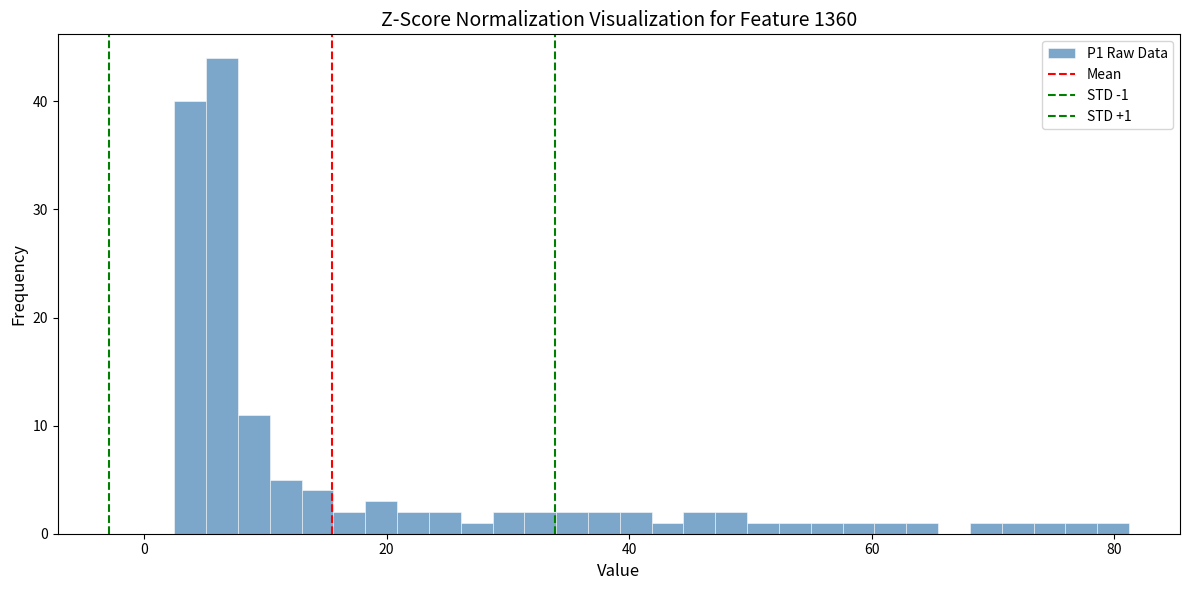

Around what value on the x-axis is the tallest bar? Give the approximate position of its centre, as read against the axis.

6